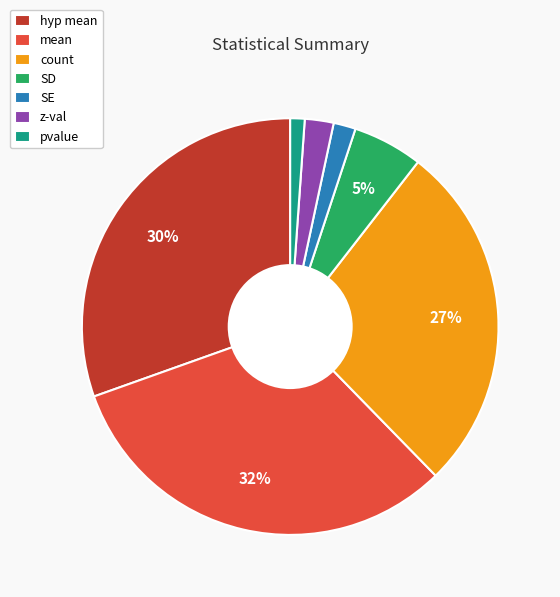

To the nearest percent, what is the difference between the largest and smallest slice percentages?

31%